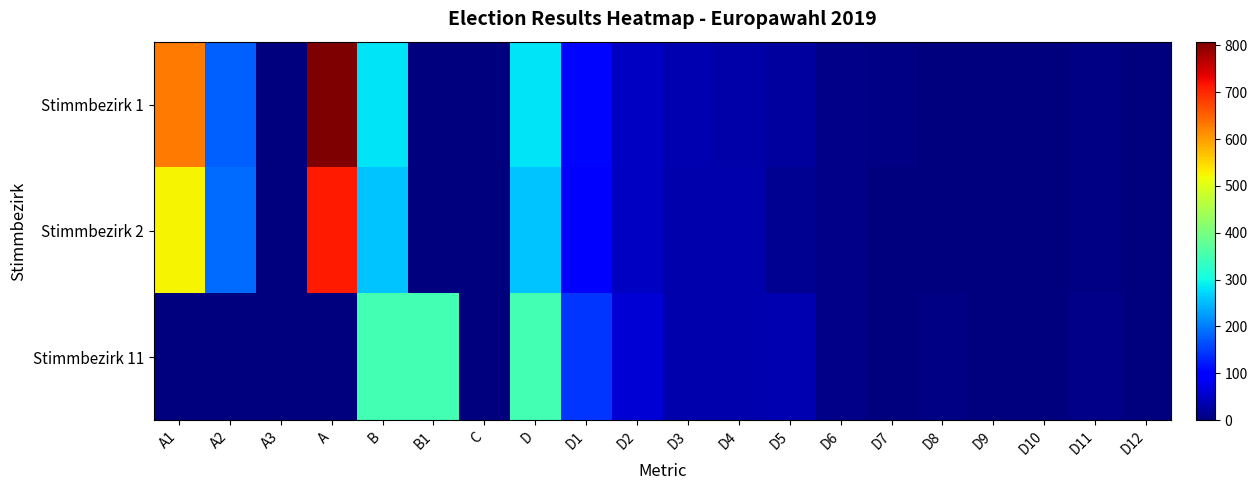

List the series in order of their overall mean, lowest first.

Stimmbezirk 11, Stimmbezirk 2, Stimmbezirk 1